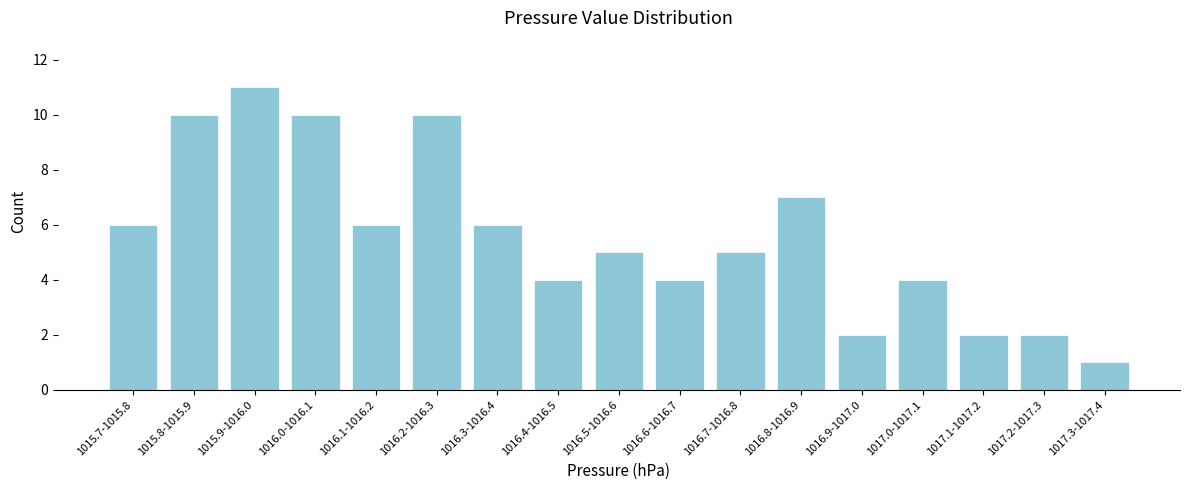

Reading left to right, extract all data points from this chart.

1015.7-1015.8=6	1015.8-1015.9=10	1015.9-1016.0=11	1016.0-1016.1=10	1016.1-1016.2=6	1016.2-1016.3=10	1016.3-1016.4=6	1016.4-1016.5=4	1016.5-1016.6=5	1016.6-1016.7=4	1016.7-1016.8=5	1016.8-1016.9=7	1016.9-1017.0=2	1017.0-1017.1=4	1017.1-1017.2=2	1017.2-1017.3=2	1017.3-1017.4=1